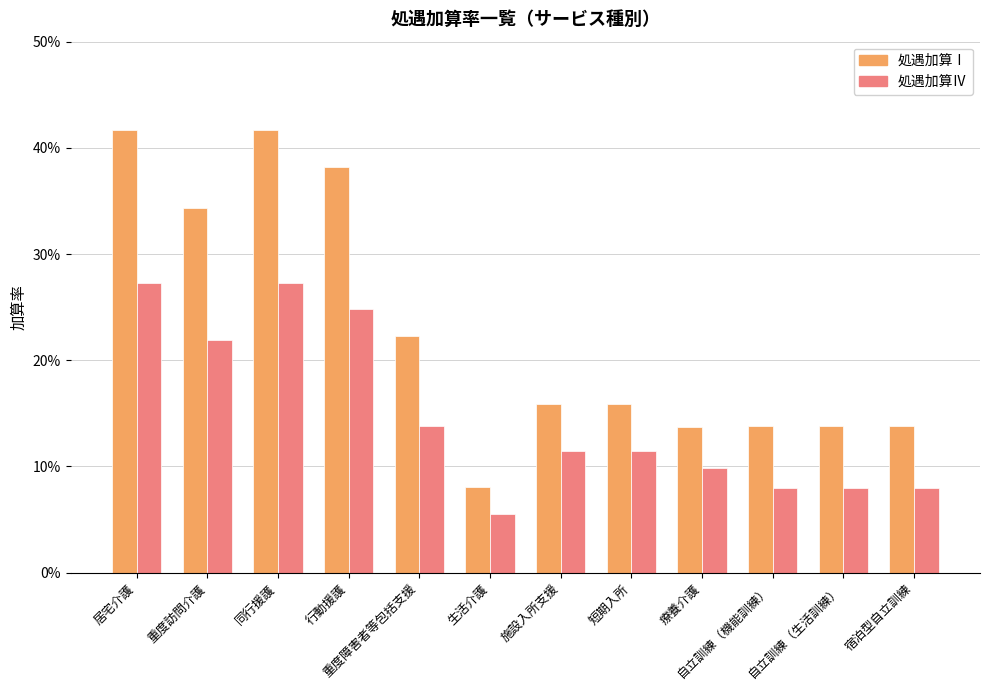

At 重度訪問介護, list the series in order from smallest to largest.

処遇加算Ⅳ, 処遇加算Ⅰ